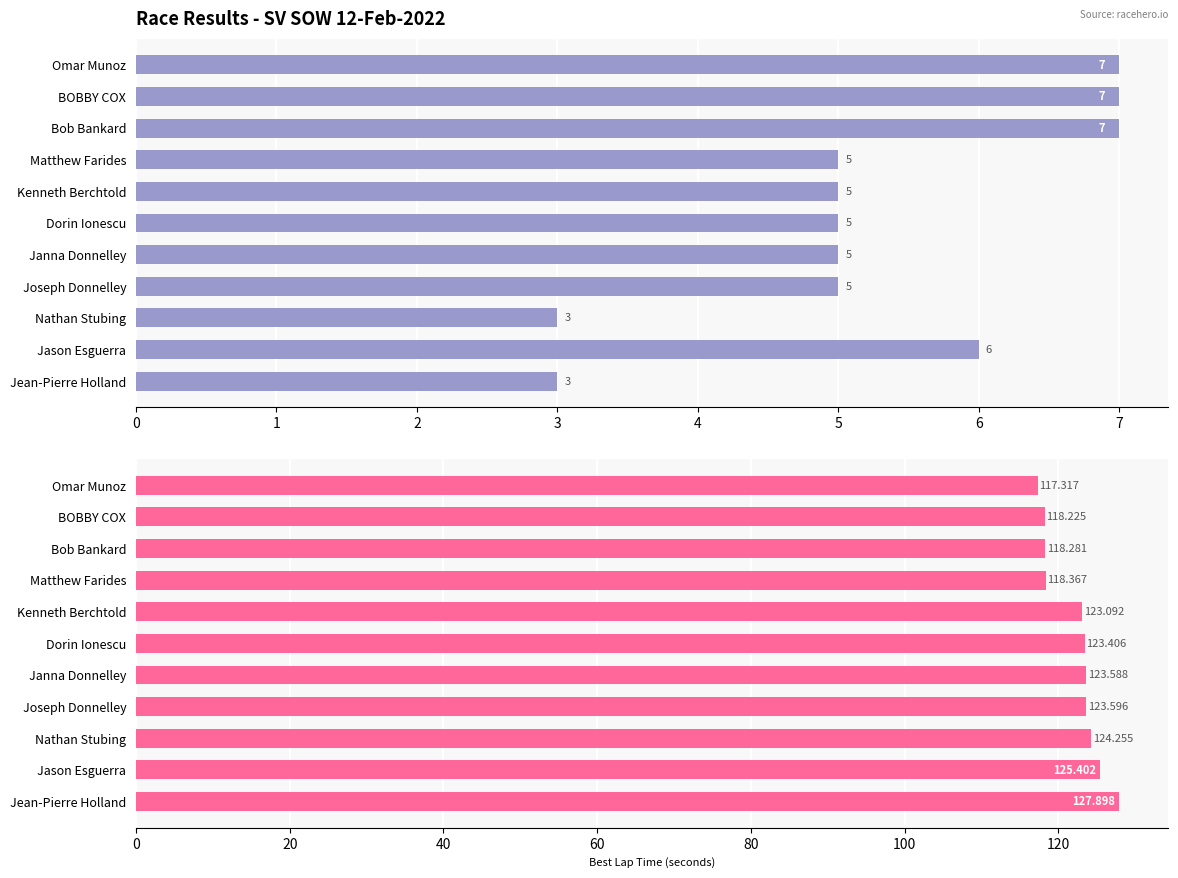

Are the bars horizontal?

Yes